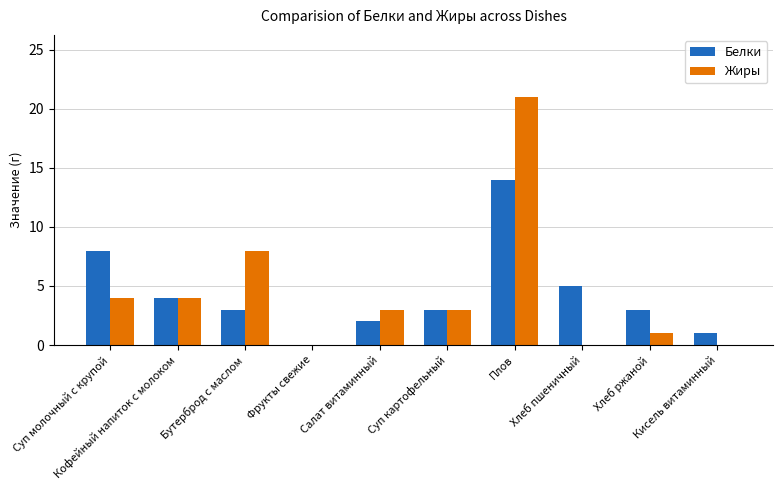

What is the sum of all Белки values?

43